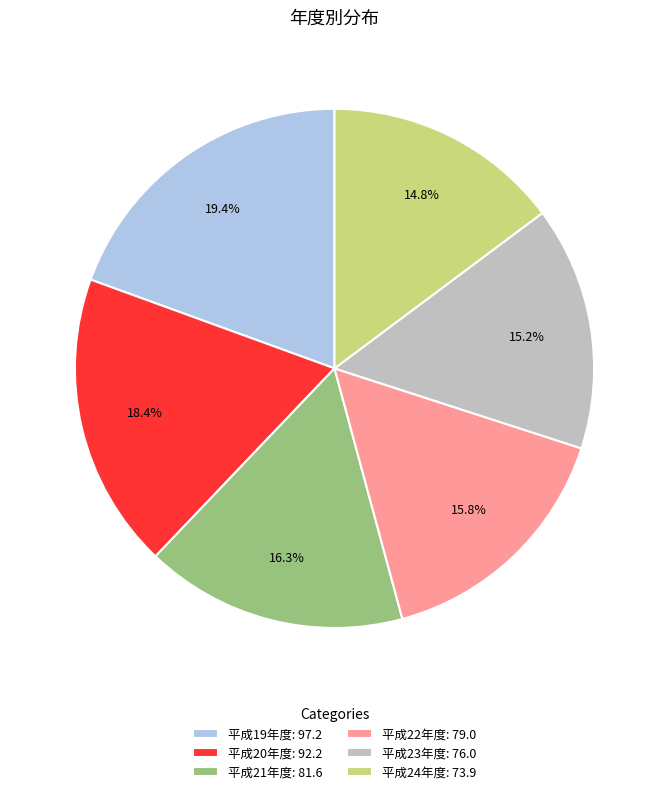

What percentage is NOT represented by 平成19年度?

80.6%